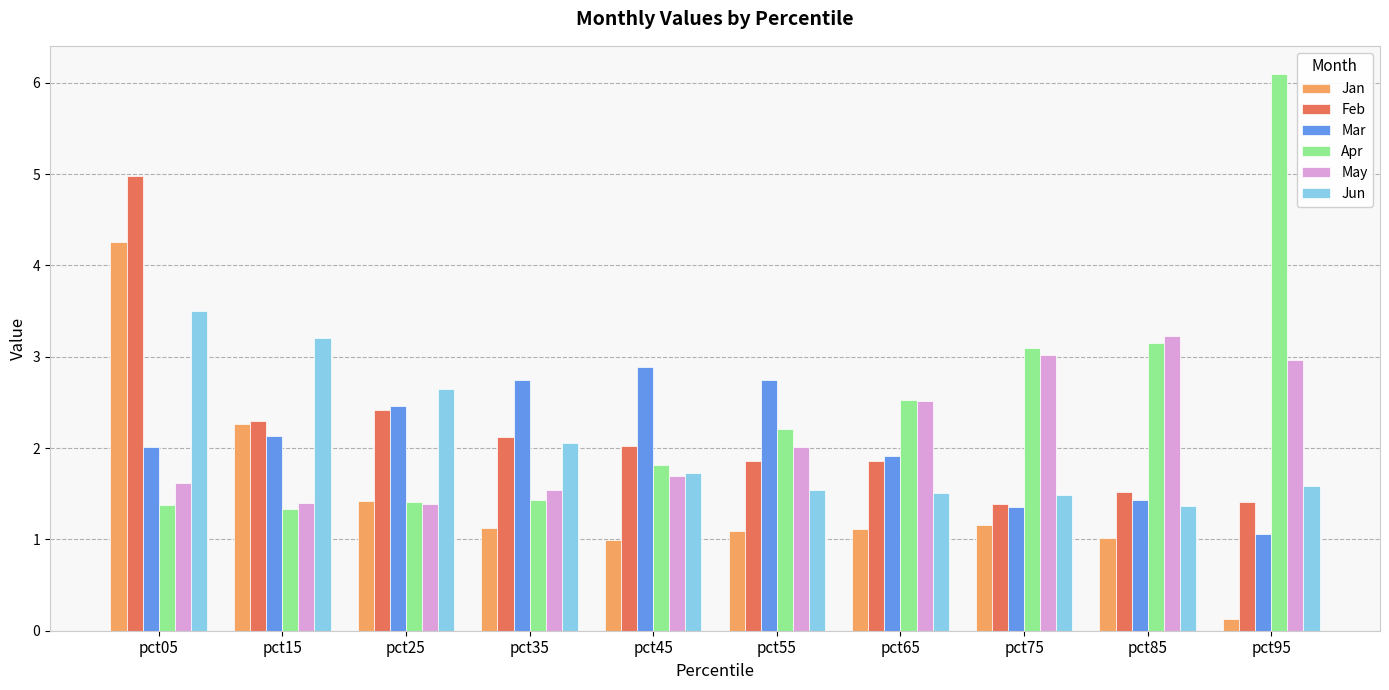

What is the difference between the second highest and second lowest values in the Jun series?

1.7